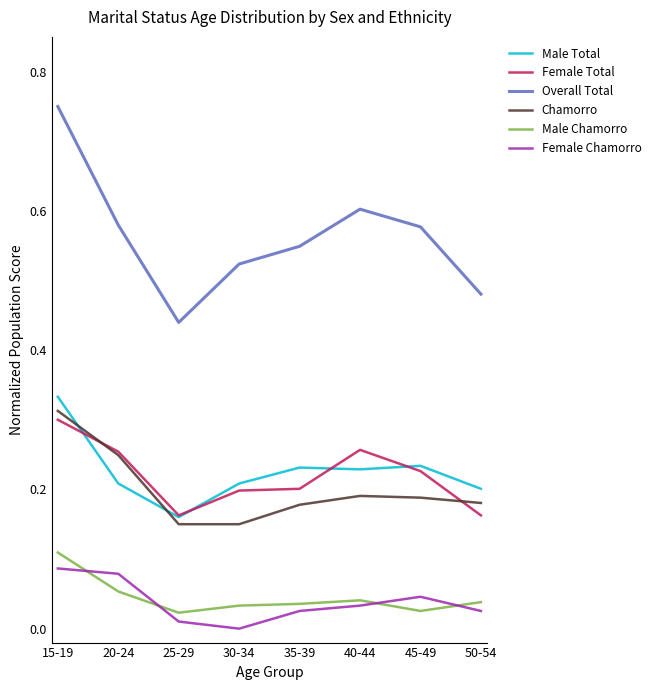

What is the sum of all Male Total values?

1.8